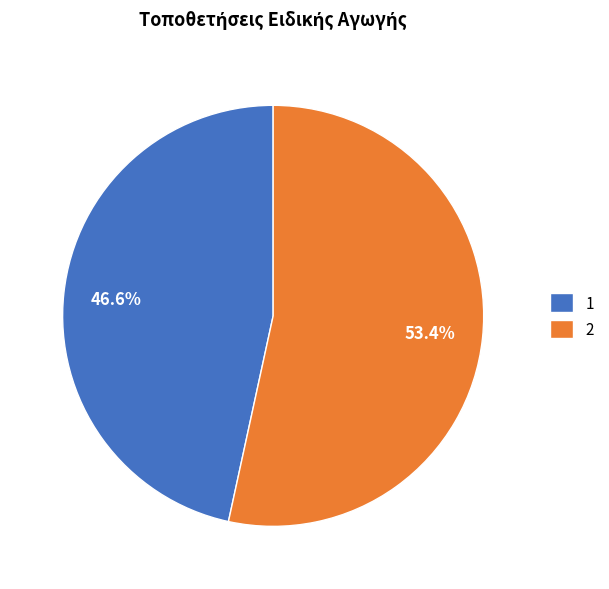

To the nearest percent, what is the difference between the largest and smallest slice percentages?

7%